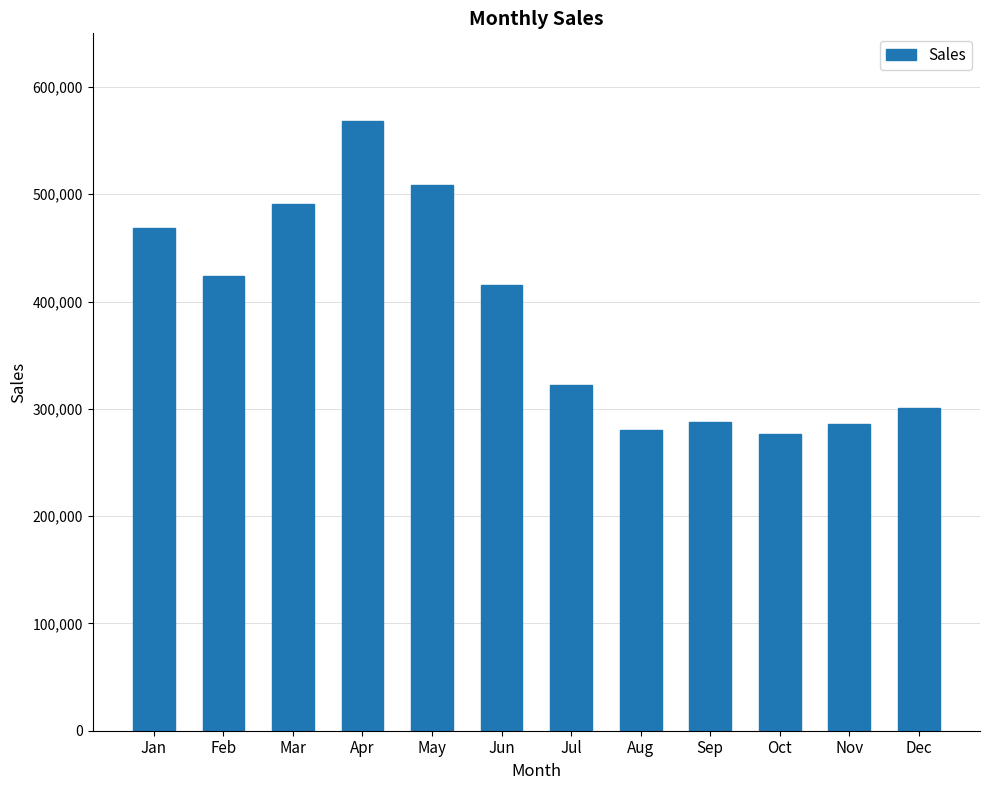

At which category does the chart reach its peak across all series?

Apr